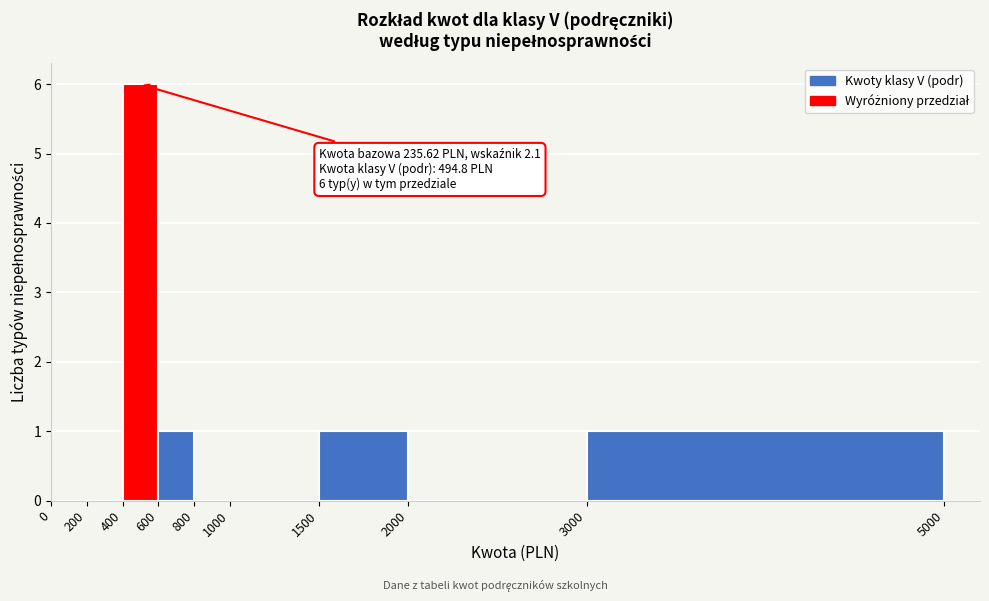

Over which range of the x-axis is the bar tallest?

400 to 600